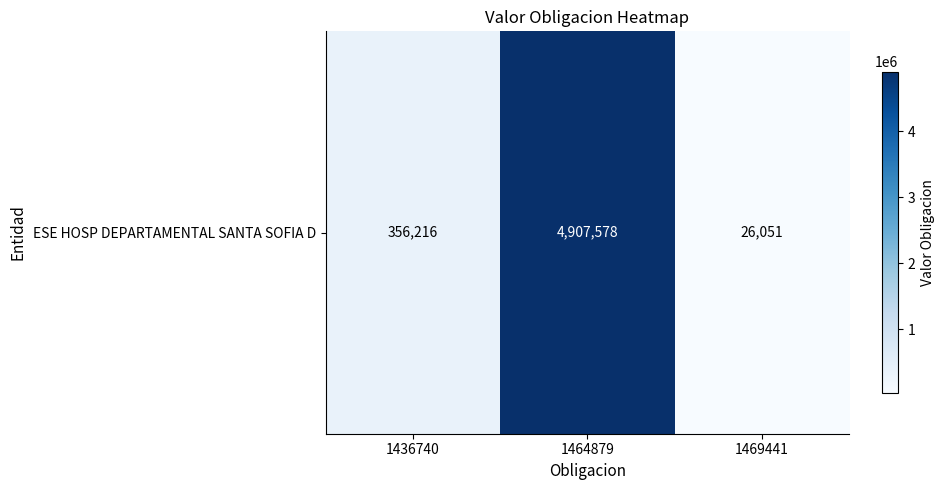

How many data points does each series have?

3